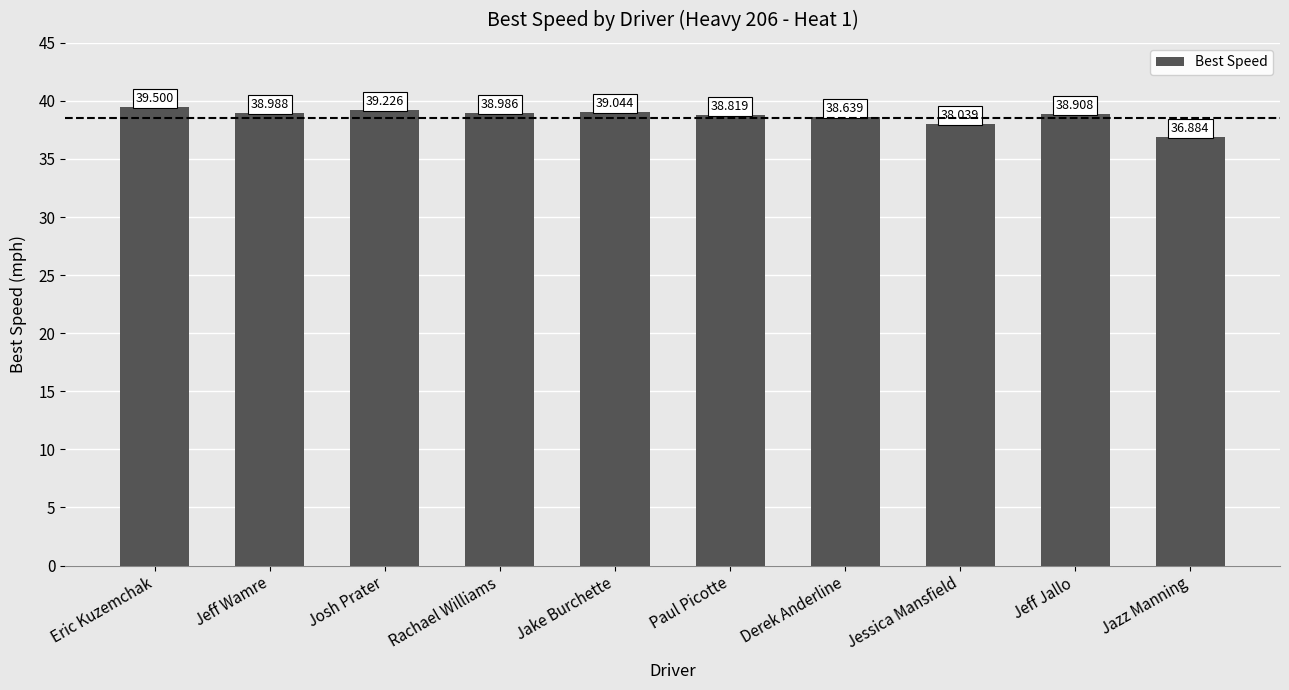

Reading left to right, list all the values displayed in this chart.

39.5	39.0	39.2	39.0	39.0	38.8	38.6	38.0	38.9	36.9